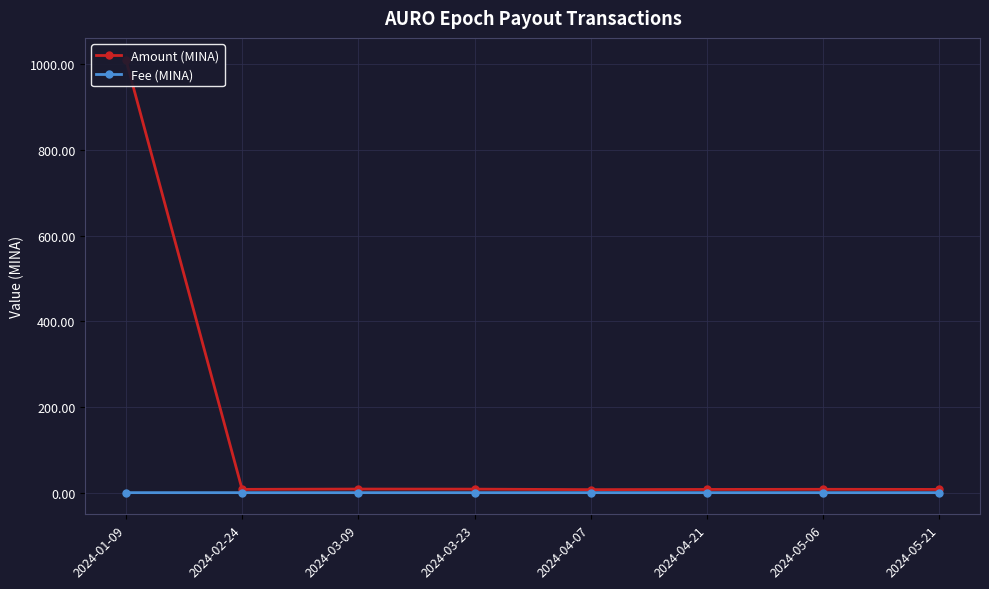

What is the maximum value shown in the chart?

1011.0